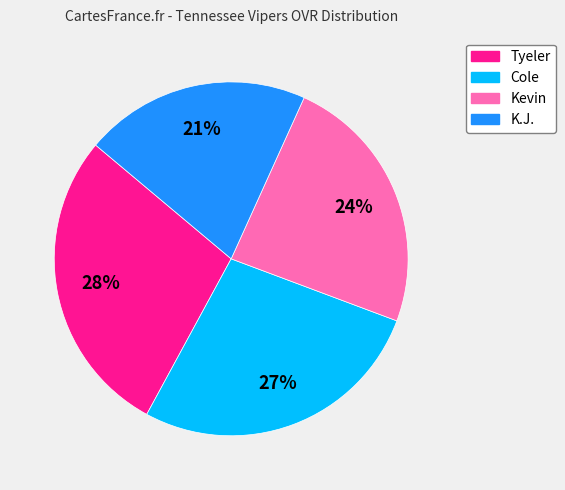

Is Tyeler the majority of the pie?

No